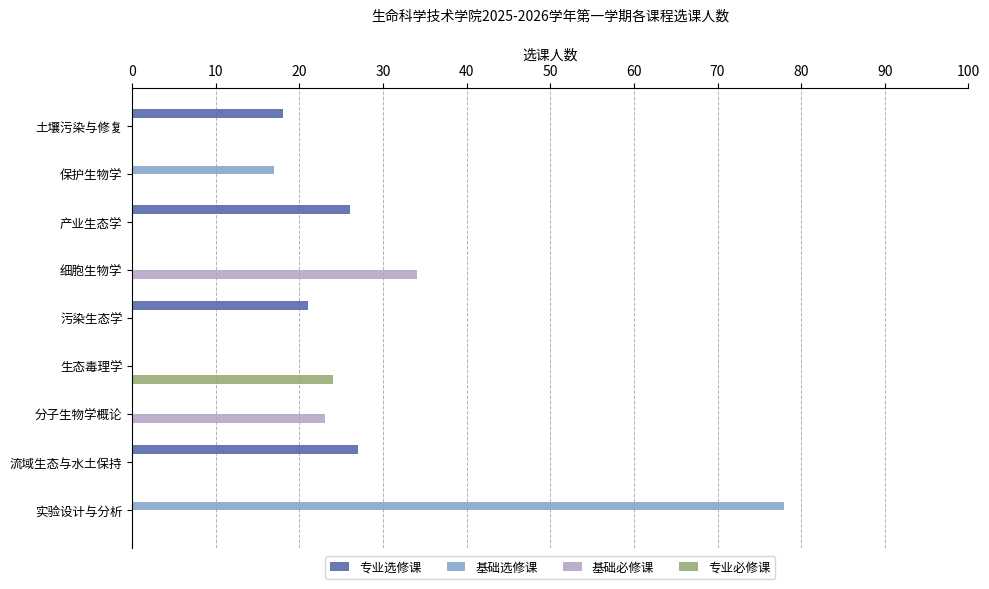

At which category is the sum across all series the highest?

实验设计与分析